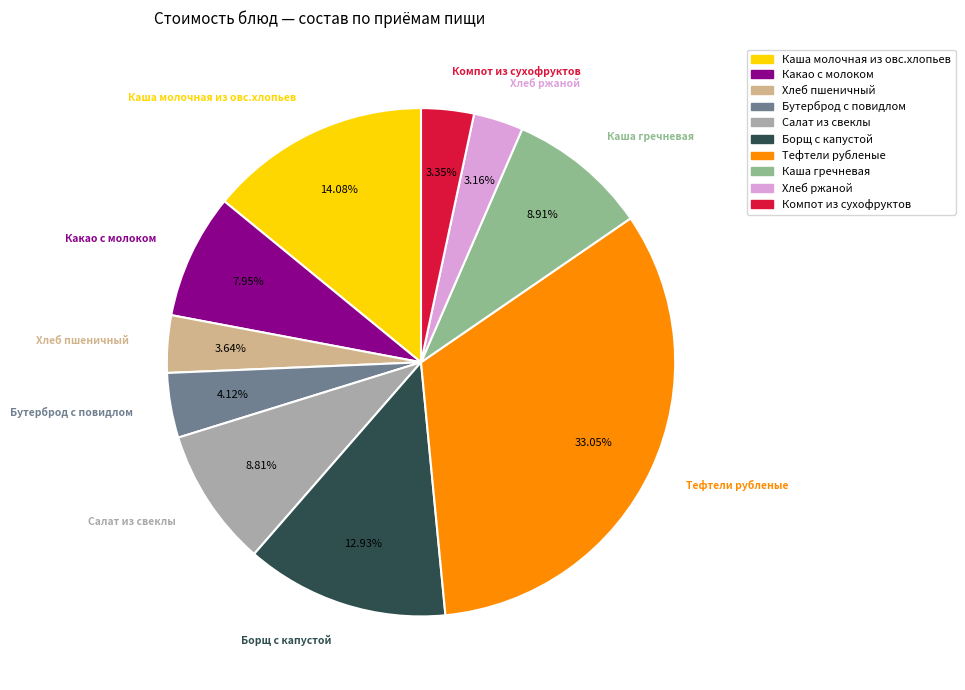

Which has a higher value, Тефтели рубленые or Борщ с капустой?

Тефтели рубленые